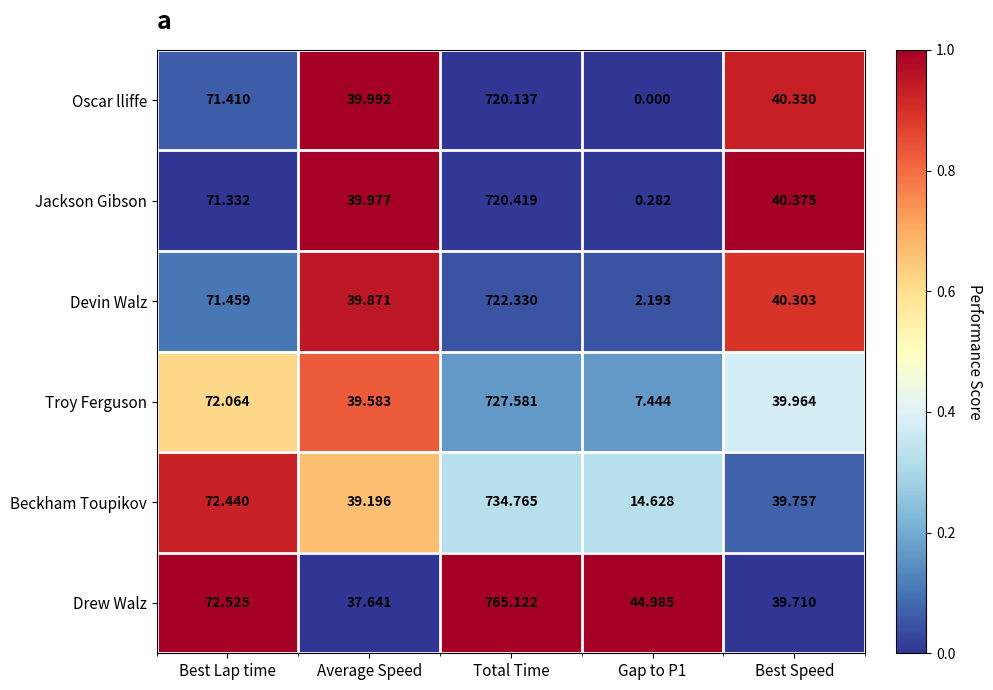

Rank the series at Total Time from highest to lowest value.

Drew Walz, Beckham Toupikov, Troy Ferguson, Devin Walz, Jackson Gibson, Oscar lliffe